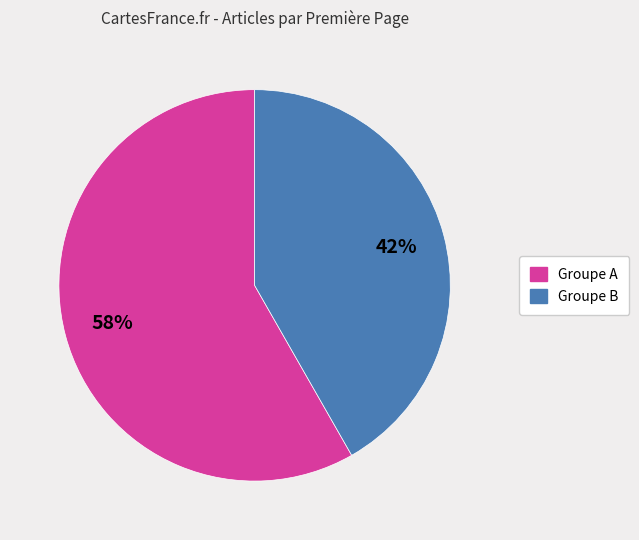

To the nearest percent, what is the average slice percentage?

50%